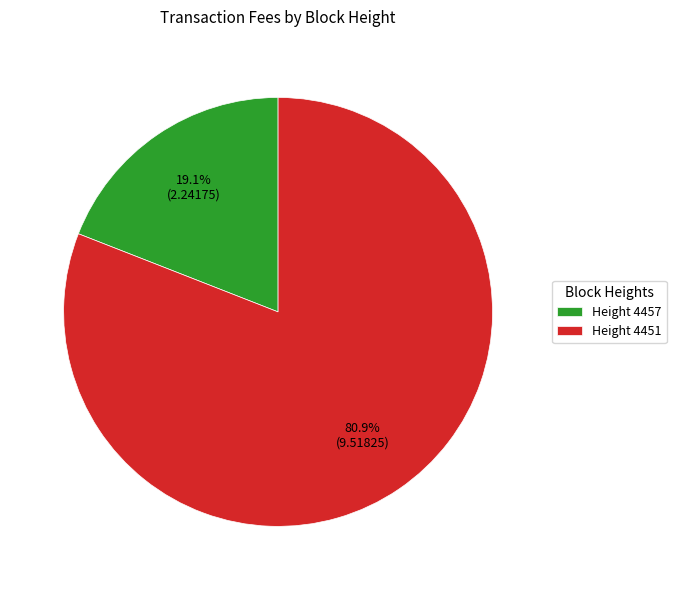

What is the majority slice?

Height 4451